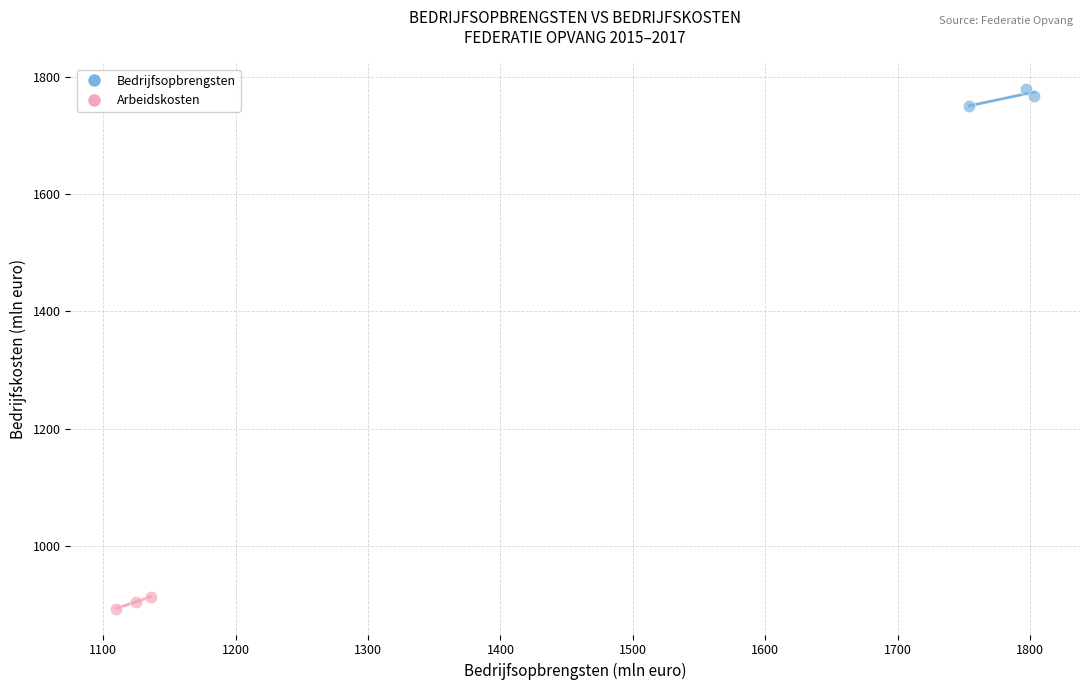

Which series contains the lowest Y value?

Arbeidskosten